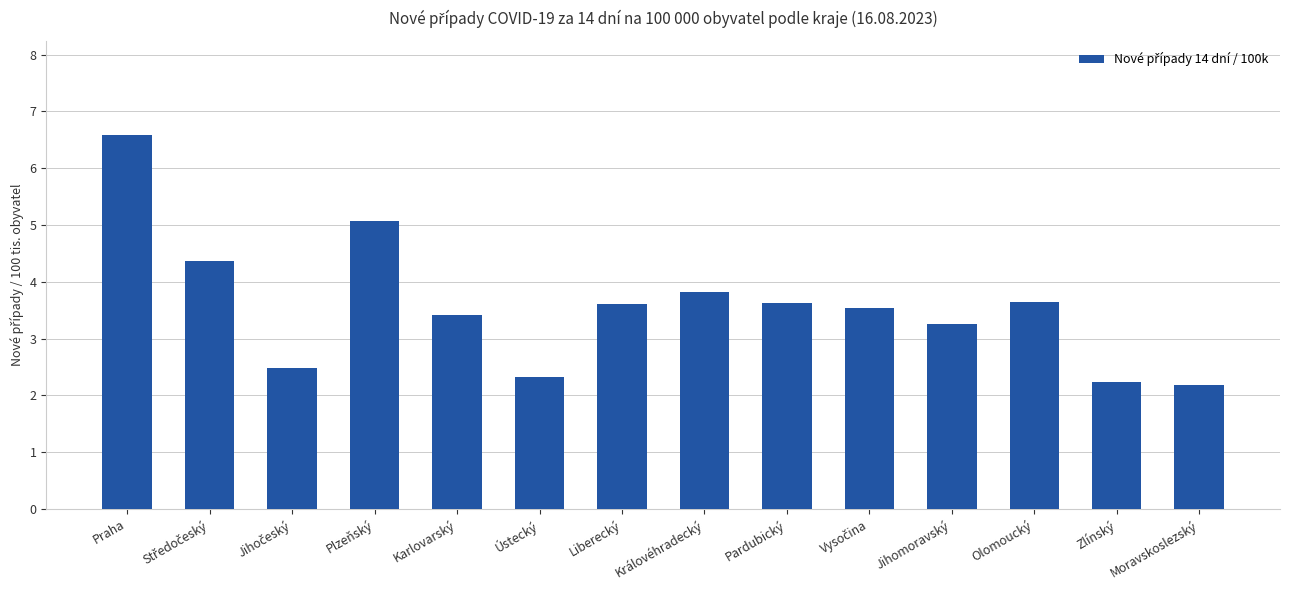

Does the chart contain any negative values?

No